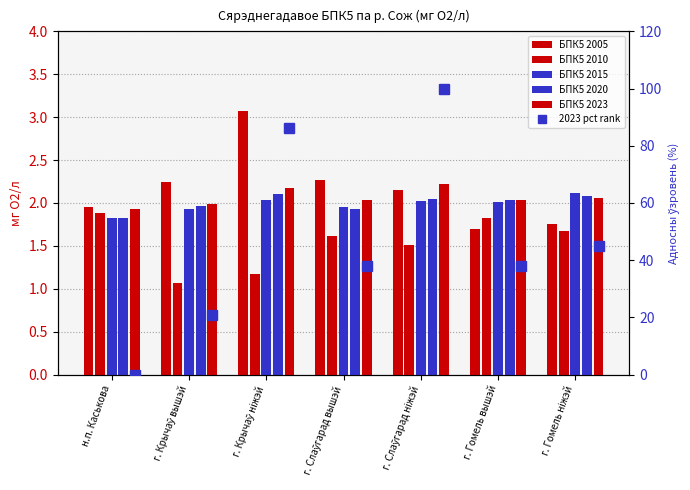

At which category does the chart reach its minimum across all series?

н.п. Каськова